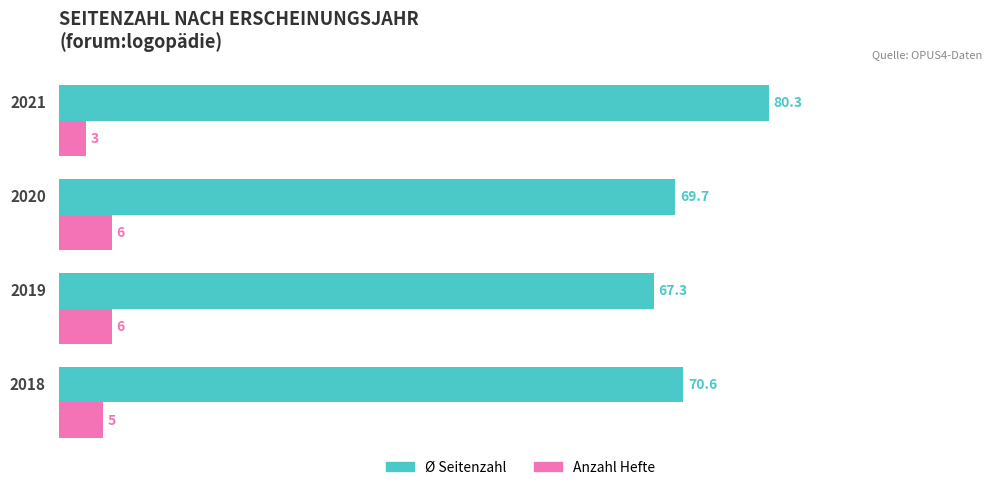

At which category is the sum across all series the highest?

2021